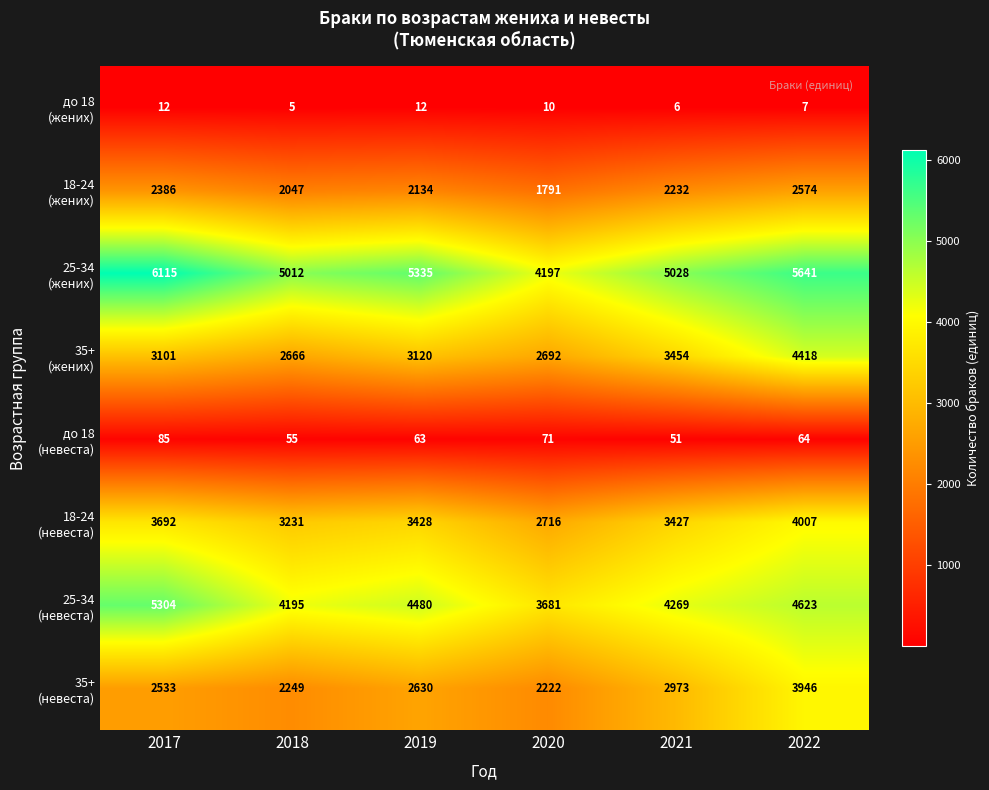

At which category does the chart reach its minimum across all series?

2018